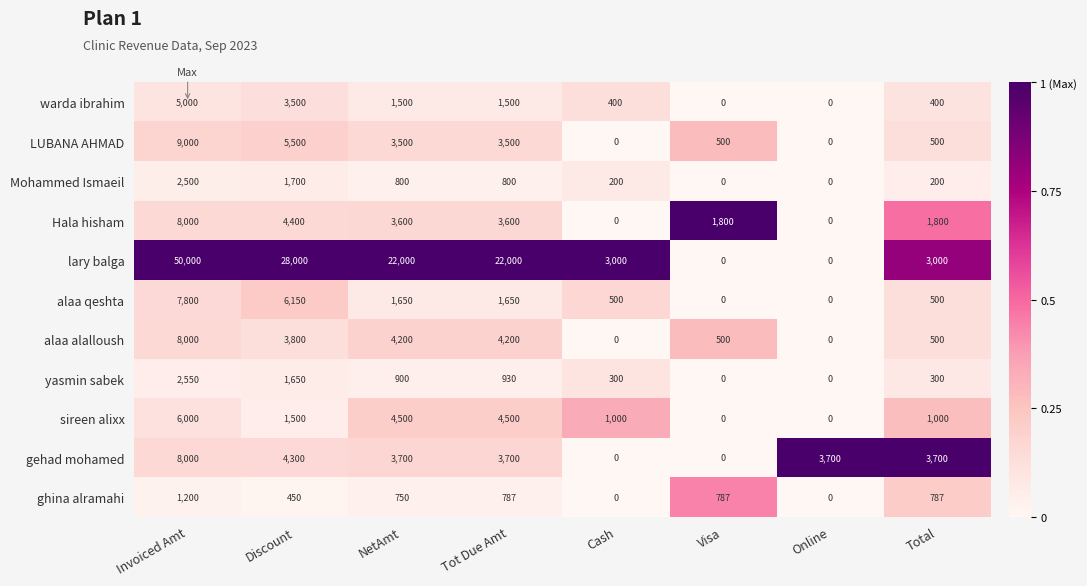

What is the greatest value displayed?

50000